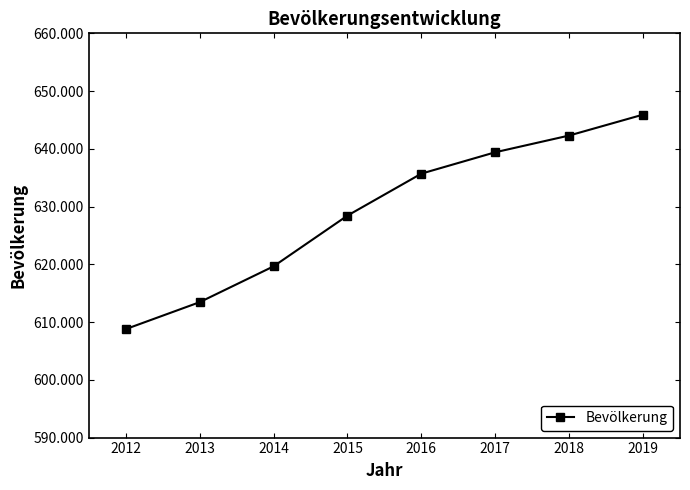

Rank the categories by value from highest to lowest.

2019, 2018, 2017, 2016, 2015, 2014, 2013, 2012